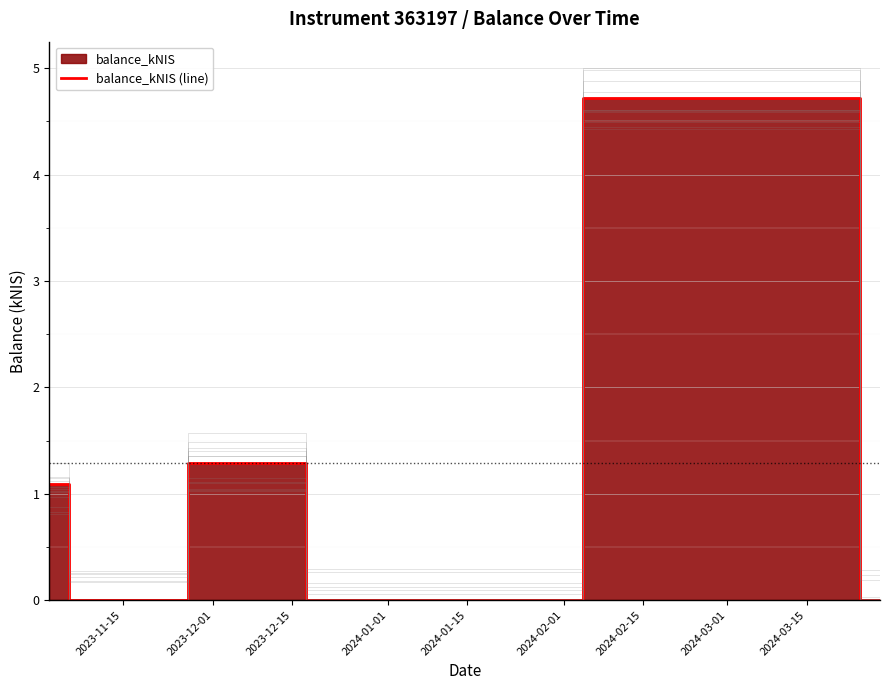

What is the sum of all values?

7.1